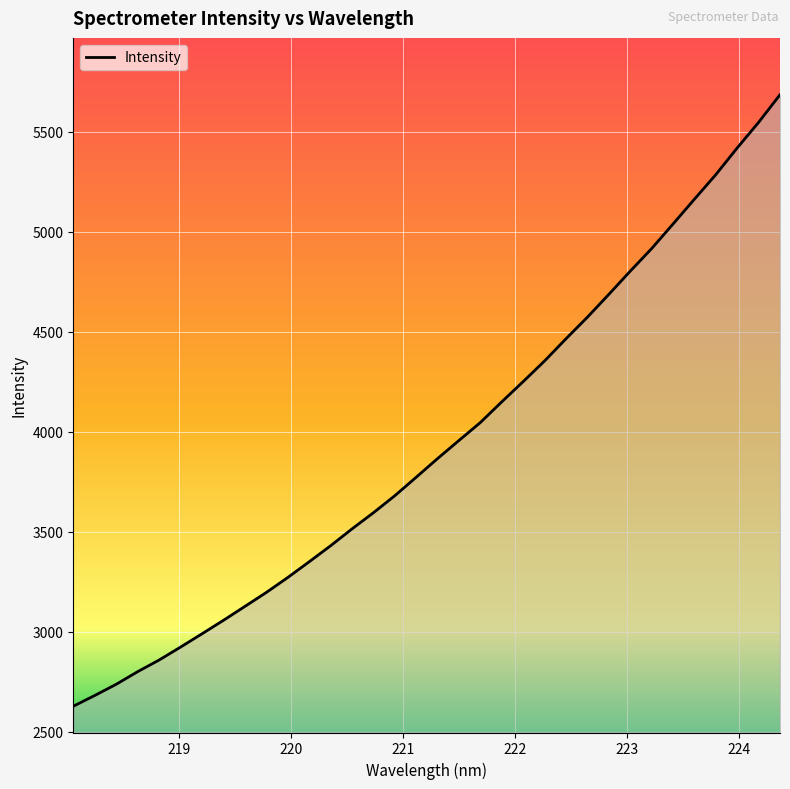

How many lines are shown in the chart?

1